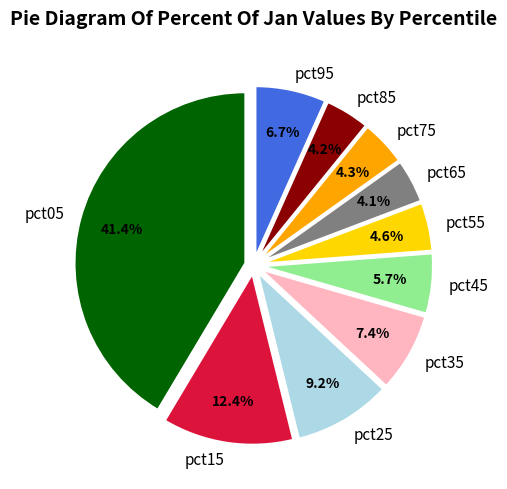

Does pct05 represent more than half of the total?

No